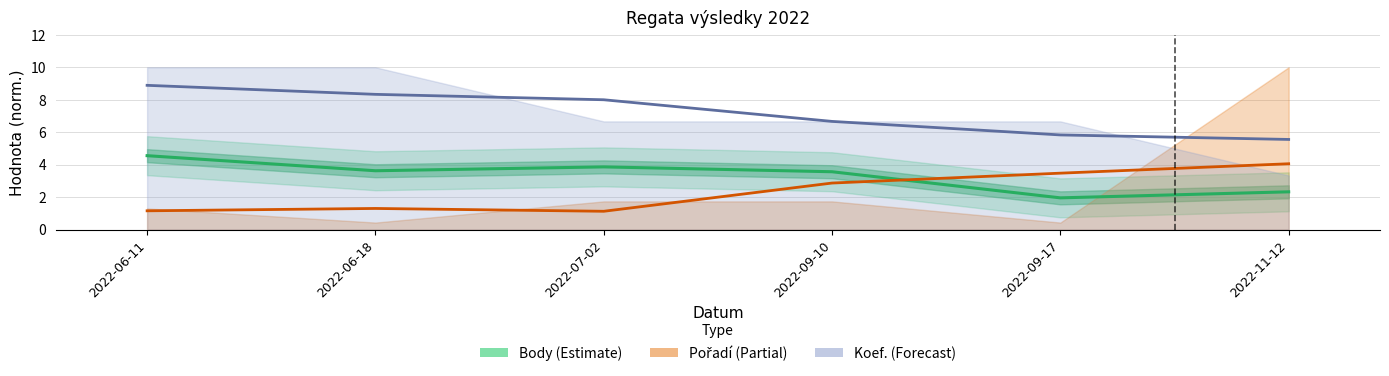

Is it true that the value at 2022-09-17 is 0.9?

False